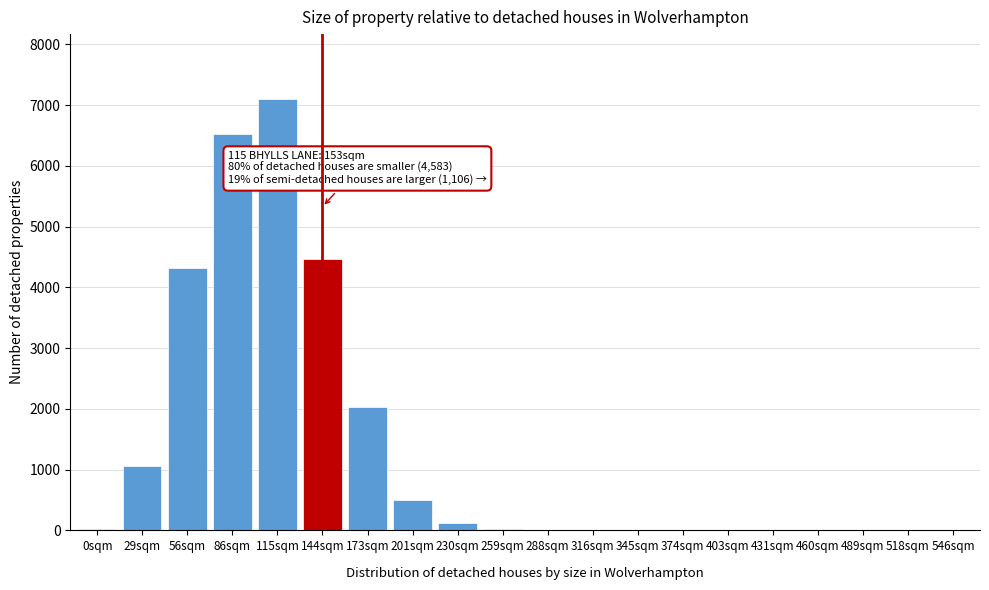

What is the sum of all values?

26184